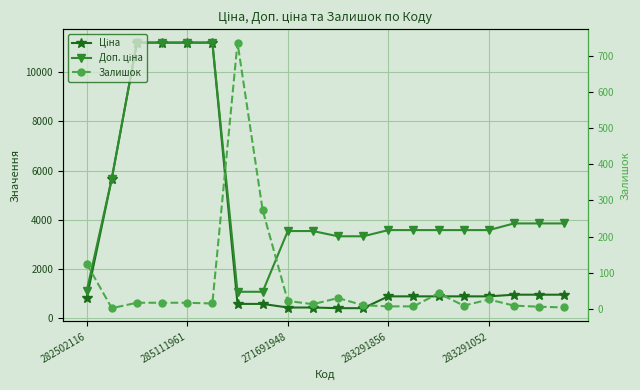

What is the sum of all Ціна values?

61514.2